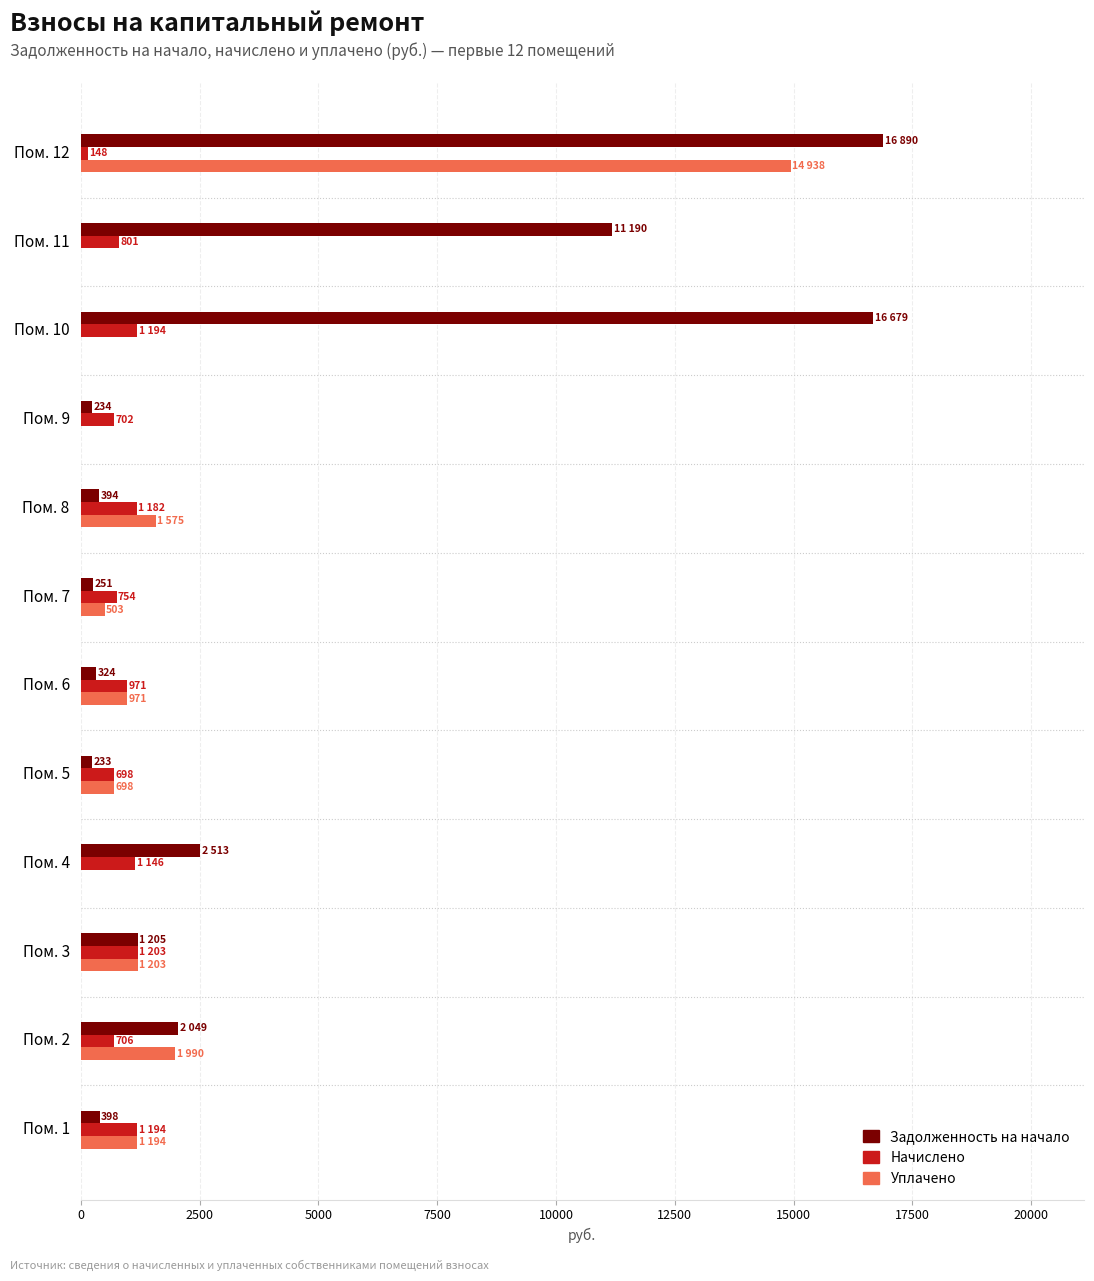

Which series changed the most between Пом. 11 and Пом. 12?

Уплачено